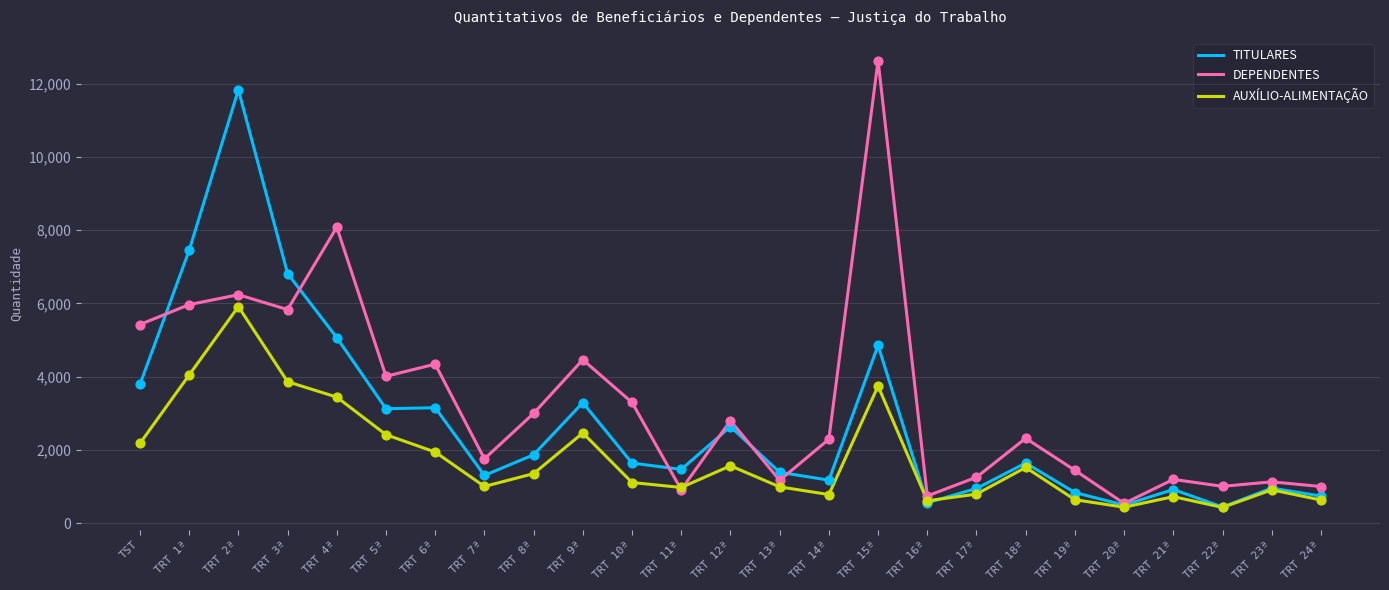

At which category is the sum across all series the highest?

TRT 2ª